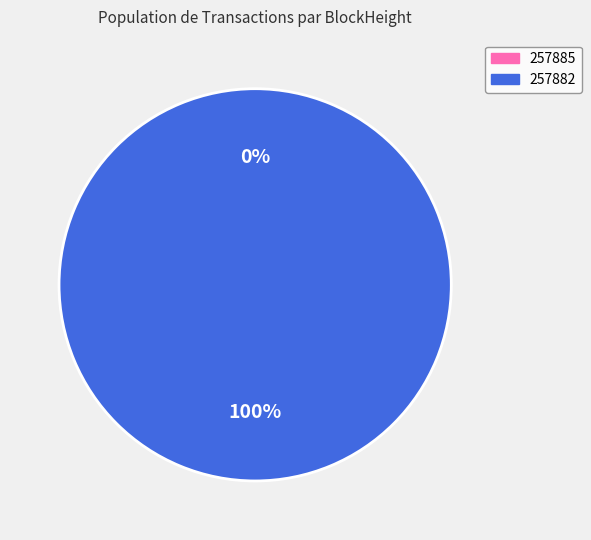

Does 257885 represent more than half of the total?

No